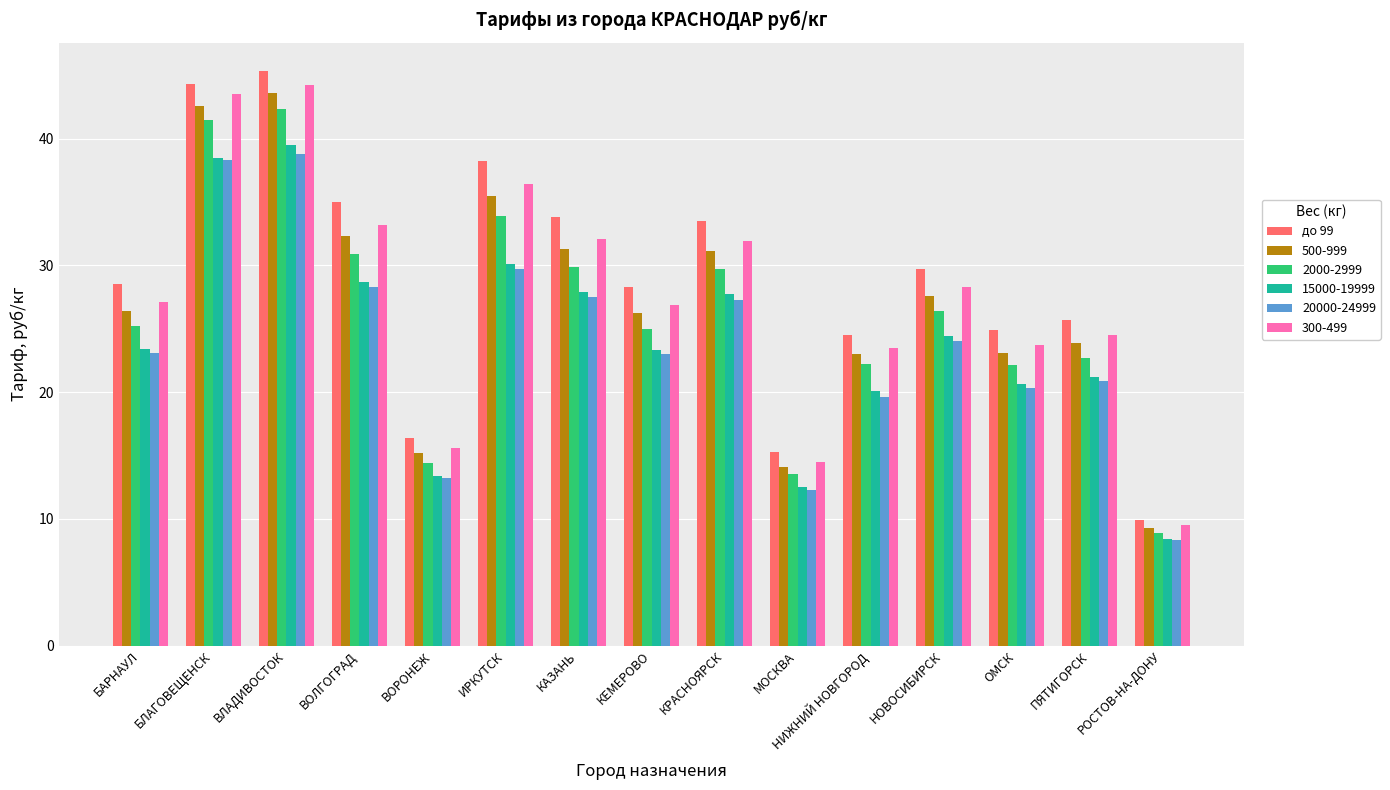

The 500-999 series shows 29.4 at ВЛАДИВОСТОК. True or false?

False